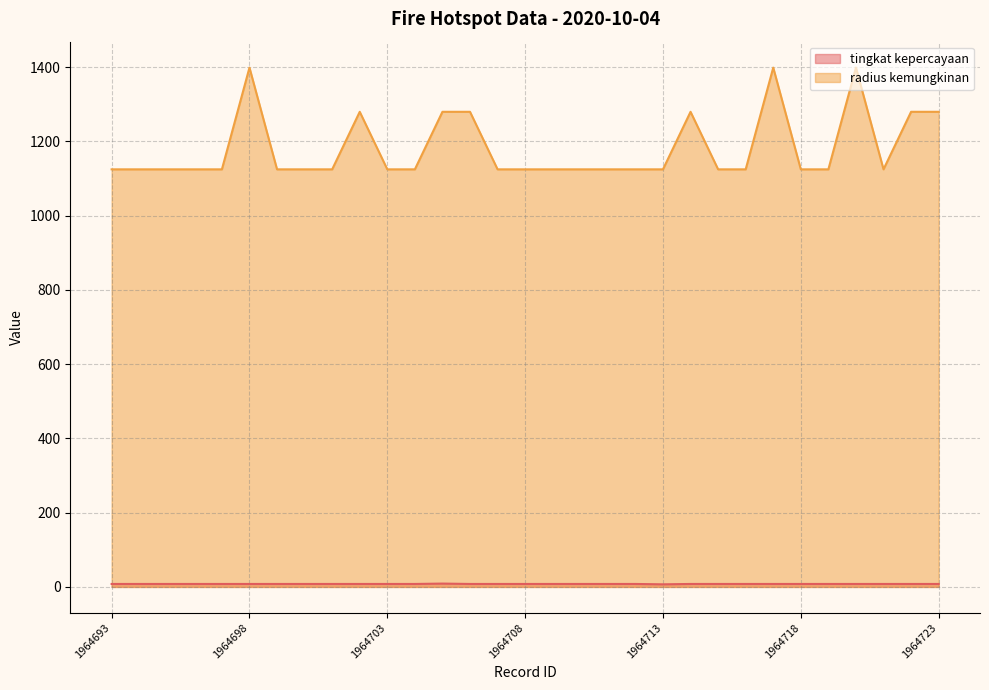

True or false: radius kemungkinan and tingkat kepercayaan cross at least once.

False